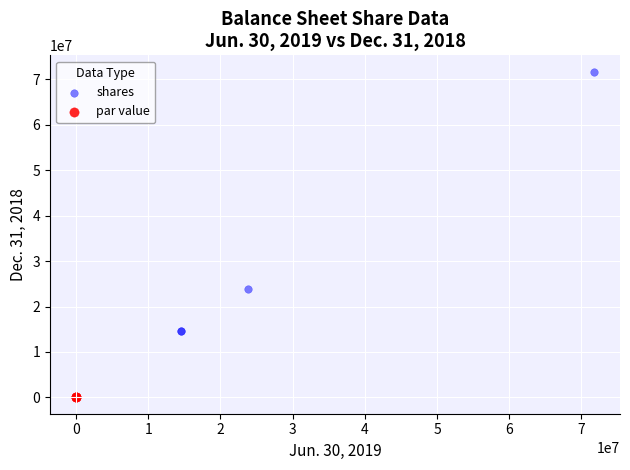

What are all the series names shown in the legend?

shares, par value